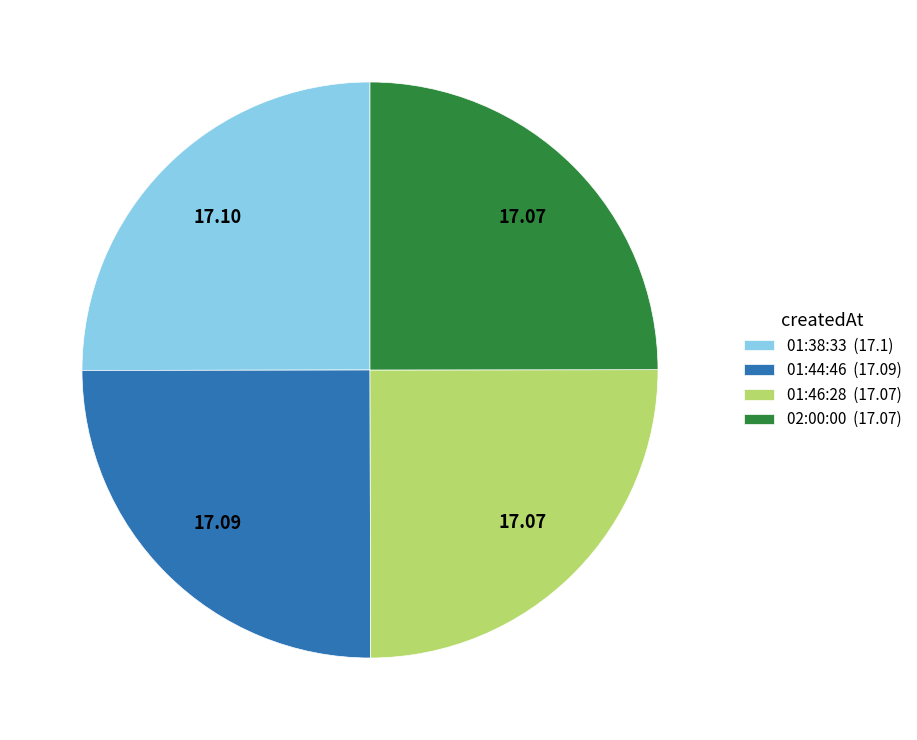

What is the ratio of the value at 02:00:00 (17.07) to the value at 01:46:28 (17.07)?

1.0